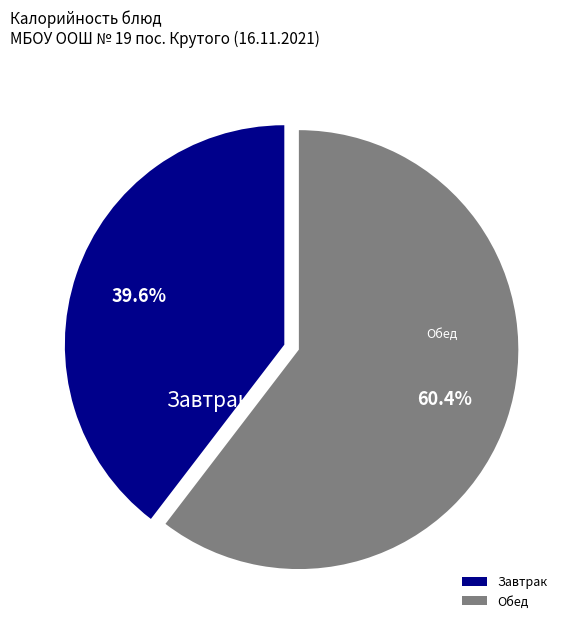

Which category accounts for the majority?

Обед